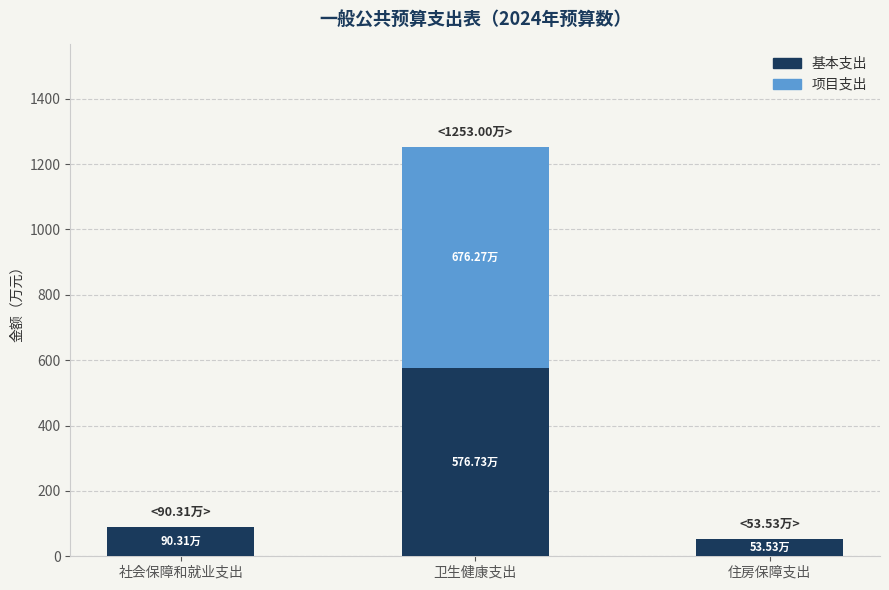

What is the sum of the 基本支出 values at 住房保障支出 and 社会保障和就业支出?

143.8